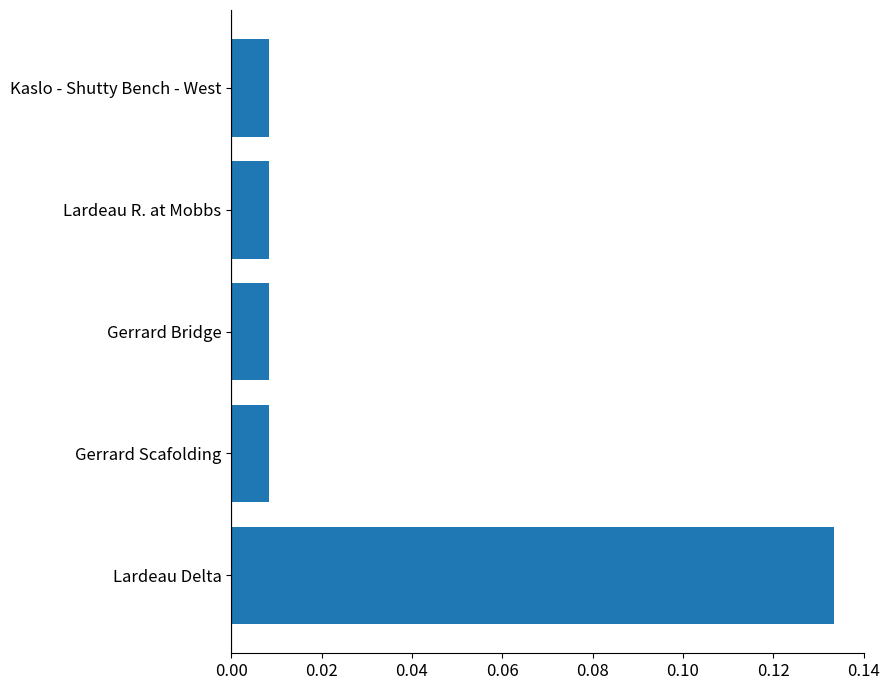

At which category does the chart reach its peak across all series?

Lardeau Delta